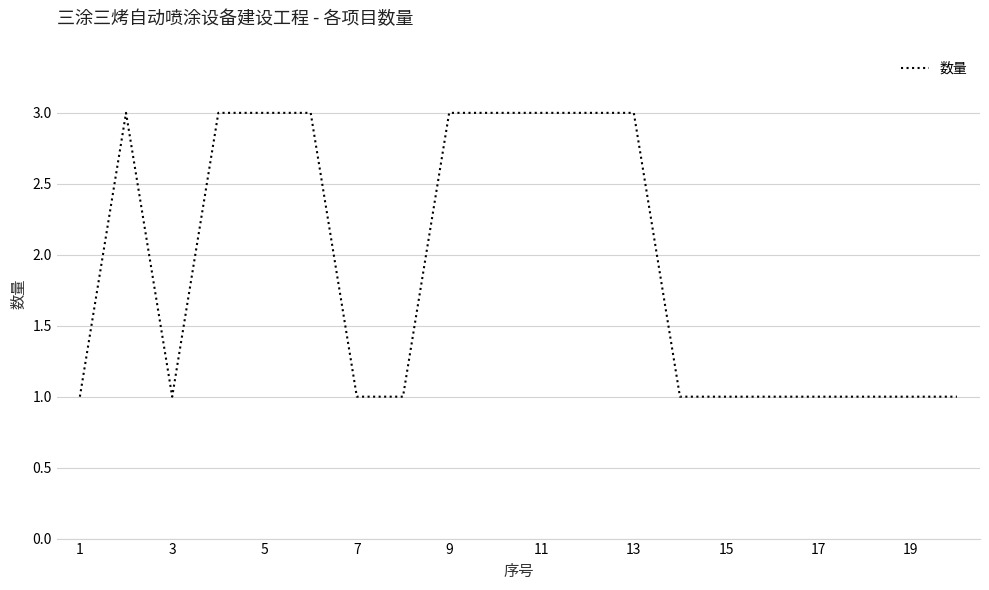

What is the greatest value displayed?

3